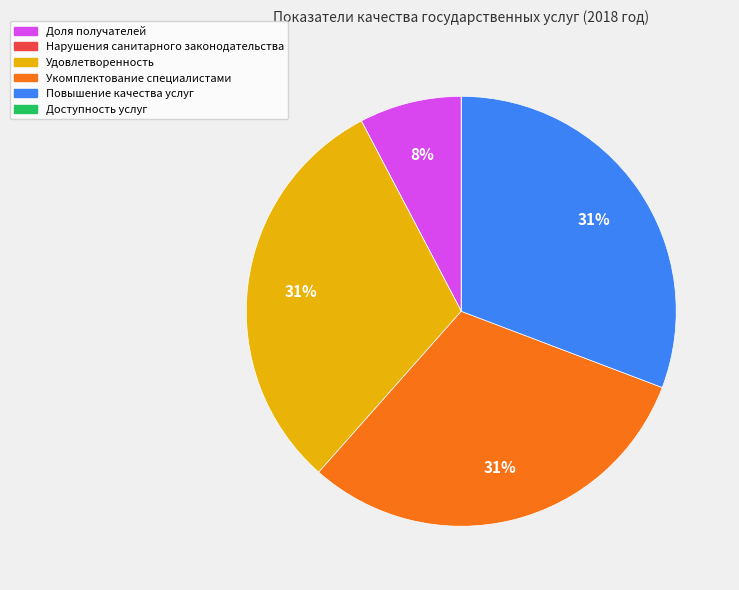

Is there a majority slice in this chart?

No